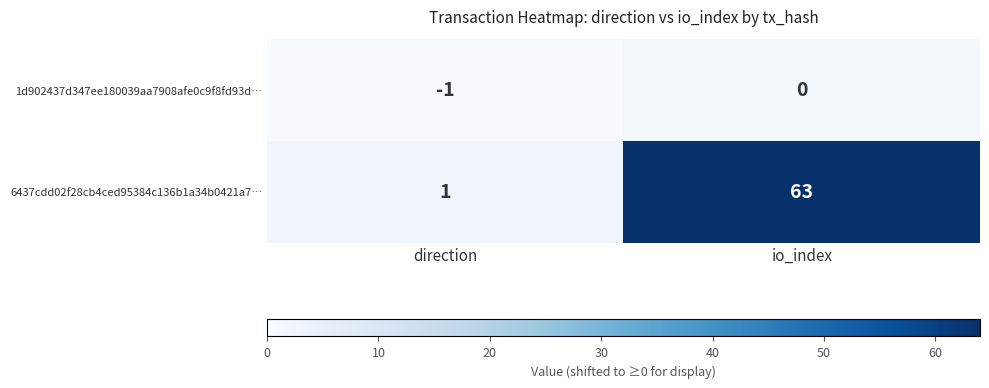

Which series has the largest total across all categories?

6437cdd02f28cb4ced95384c136b1a34b0421a7…